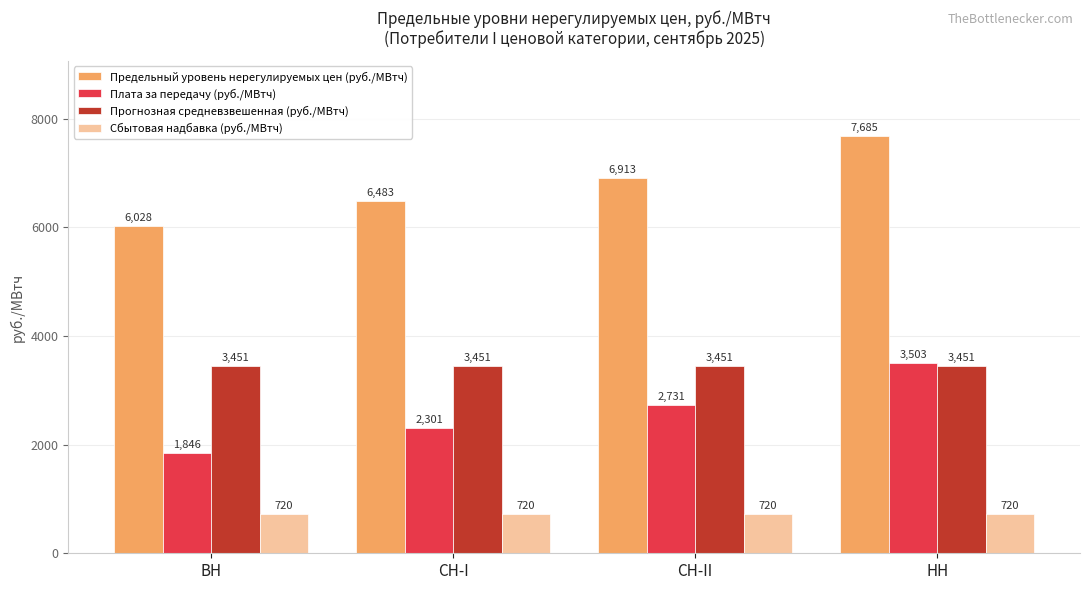

What is the minimum value for Плата за передачу (руб./МВтч)?

1845.9